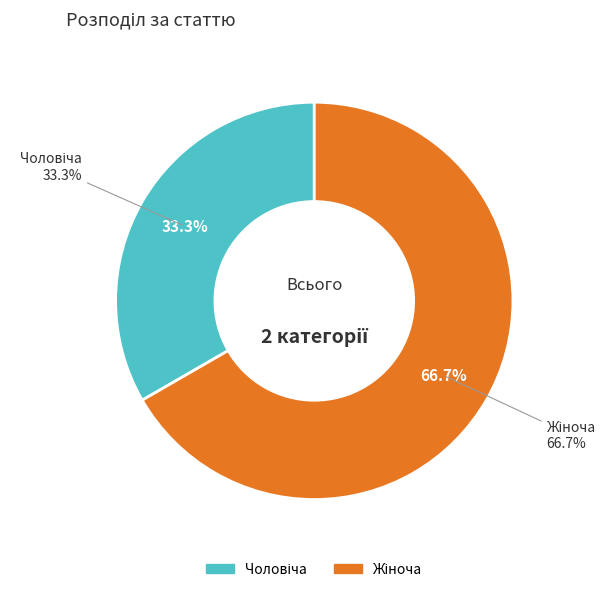

Rank the categories by value from highest to lowest.

Жіноча, Чоловіча